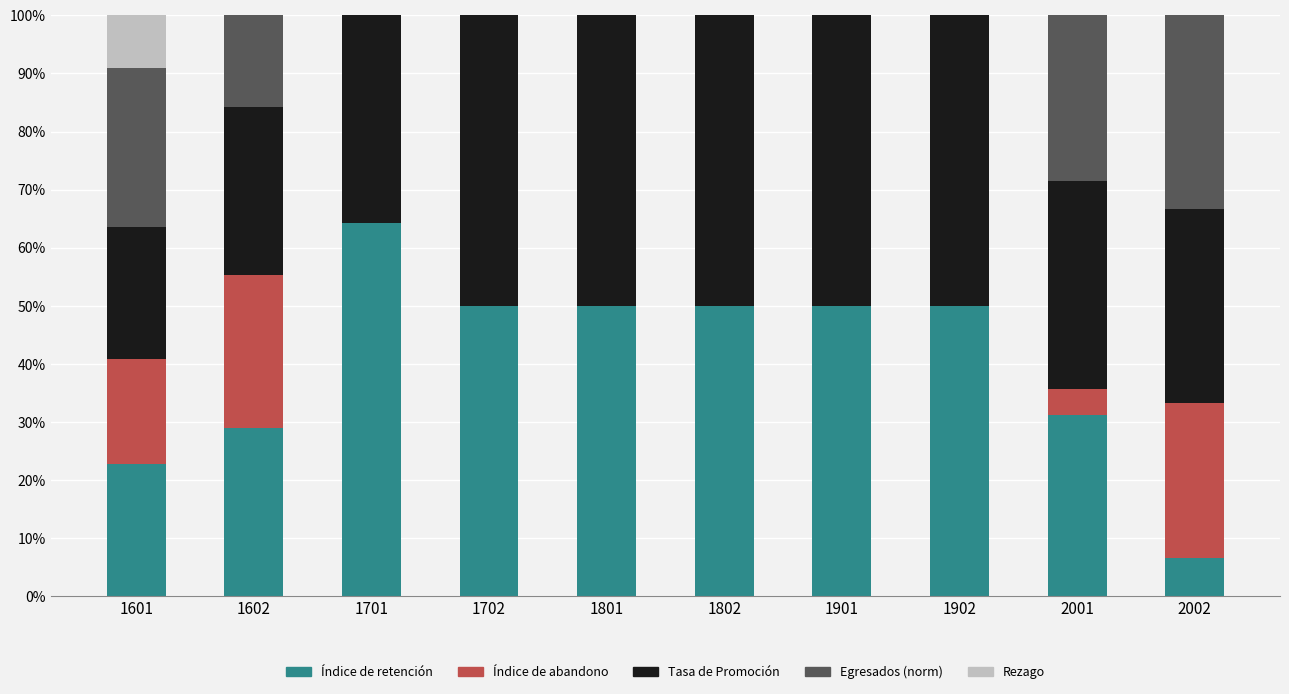

Which series changed the most between 1701 and 1802?

Tasa de Promoción